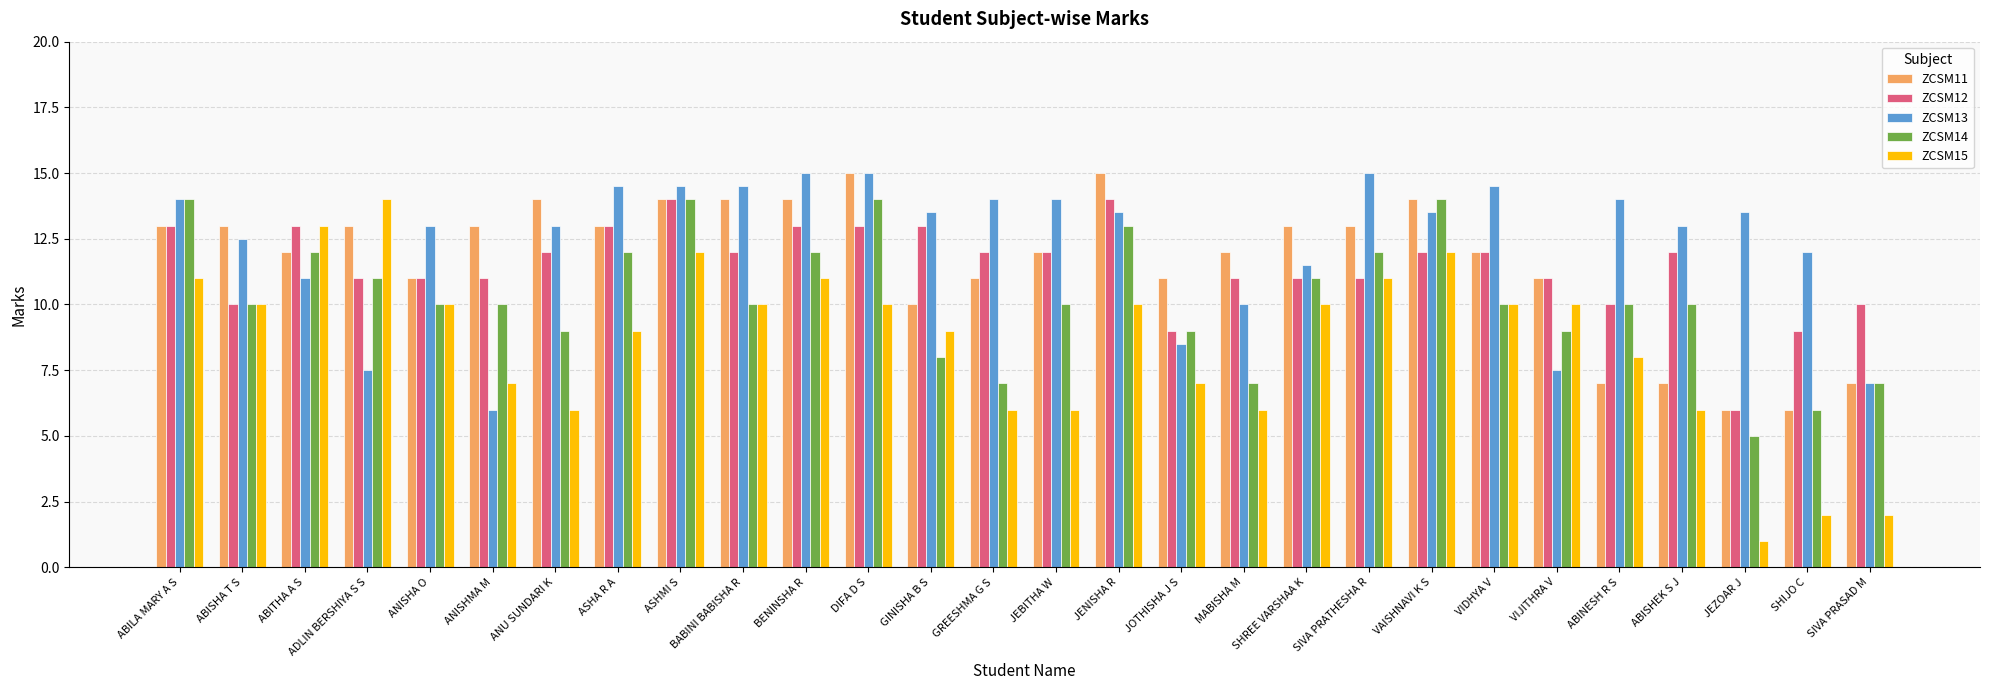

What is the average value of the ZCSM12 series?

11.5